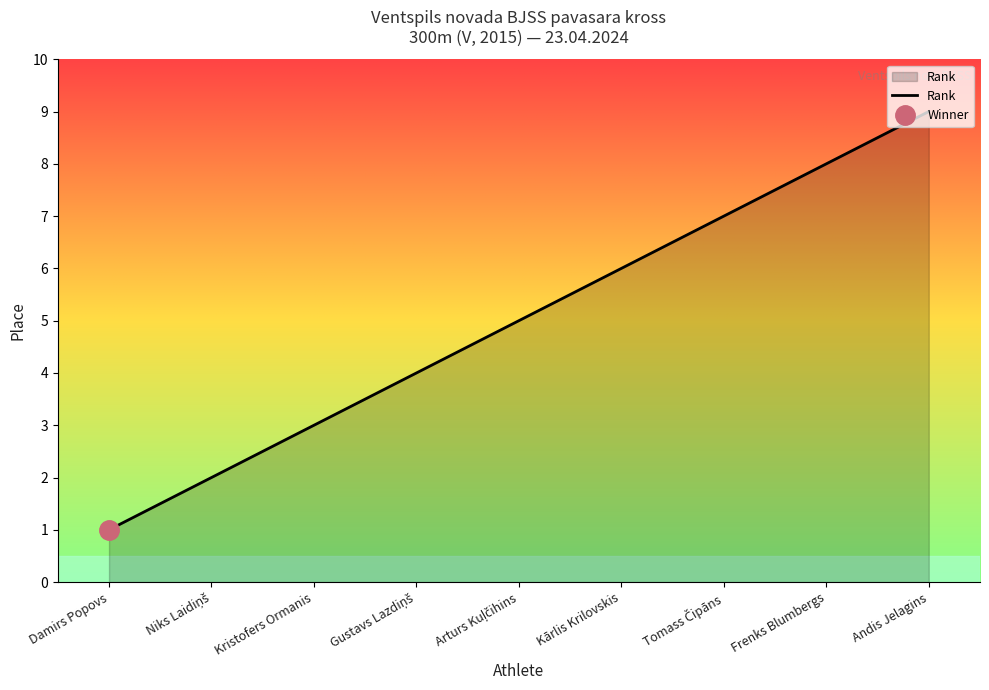

True or false: the data has more than 0 interior local peaks.

False